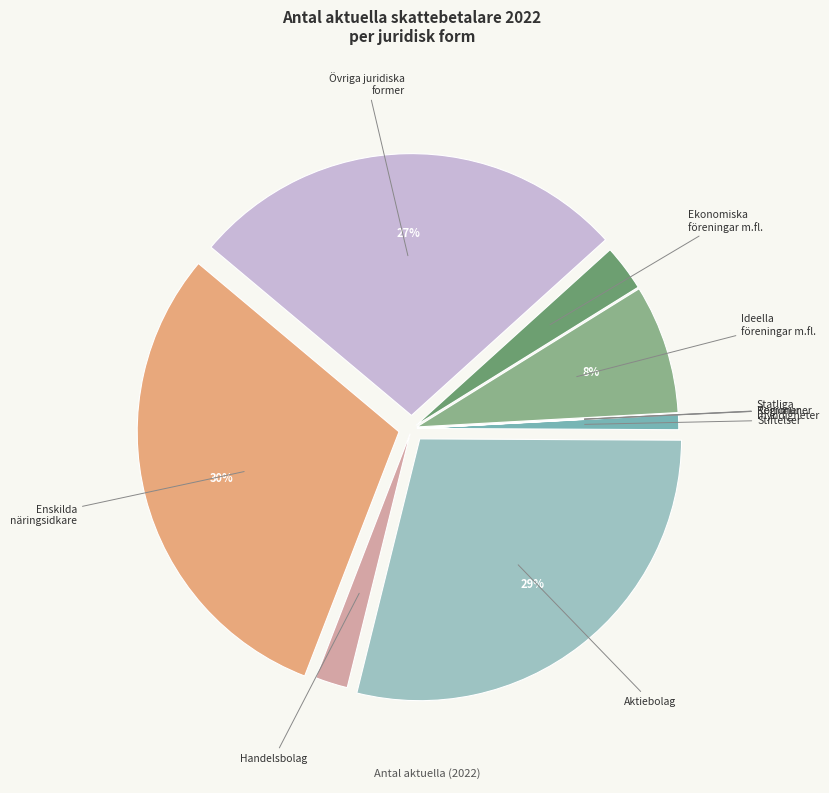

To the nearest percent, what is the difference between the largest and smallest slice percentages?

30%